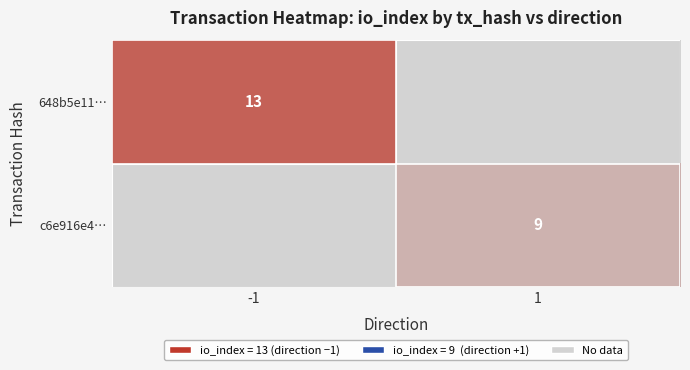

Is it true that 648b5e11… equals 17 at -1?

False